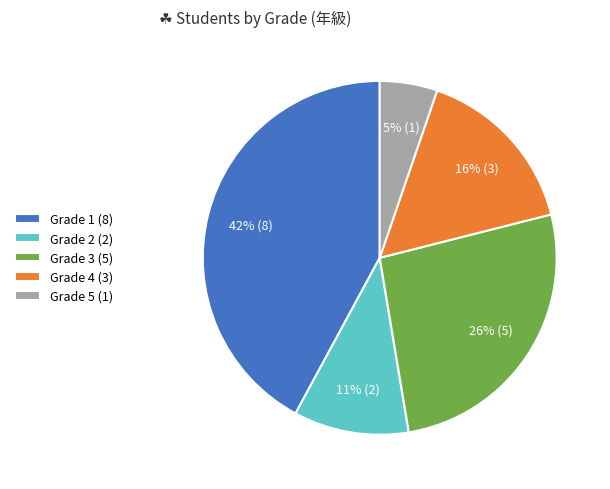

True or false: Grade 5 (1) accounts for 1% of the total.

False